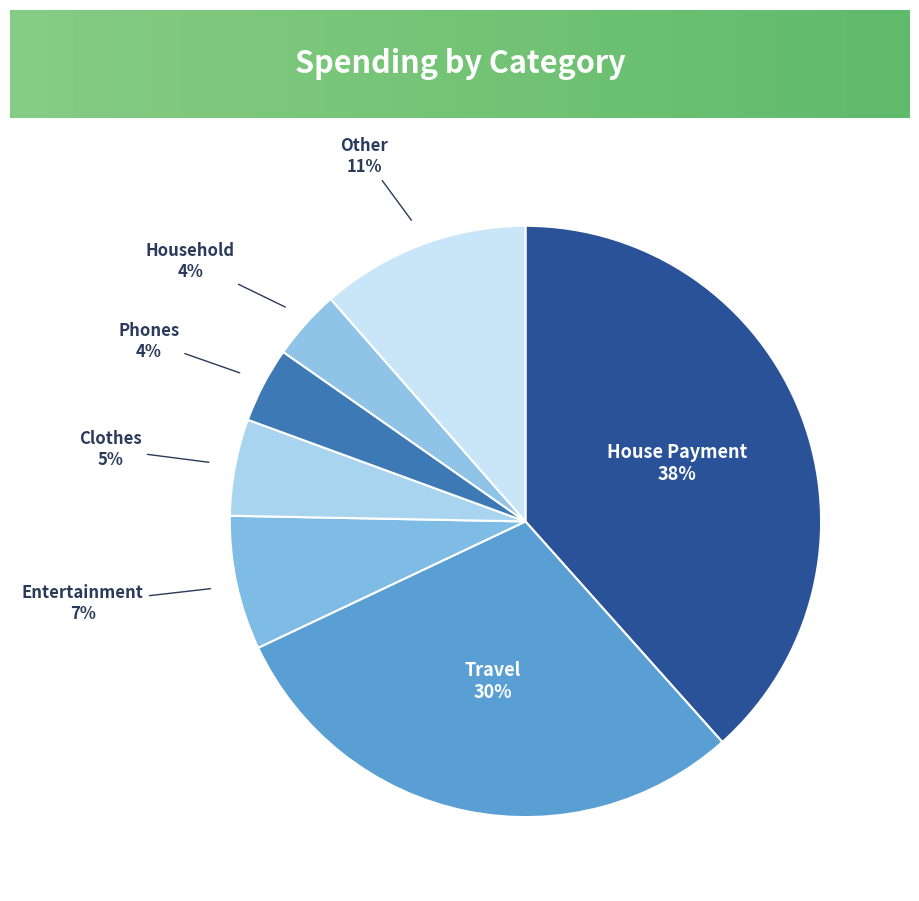

Count the number of slices in the pie.

7